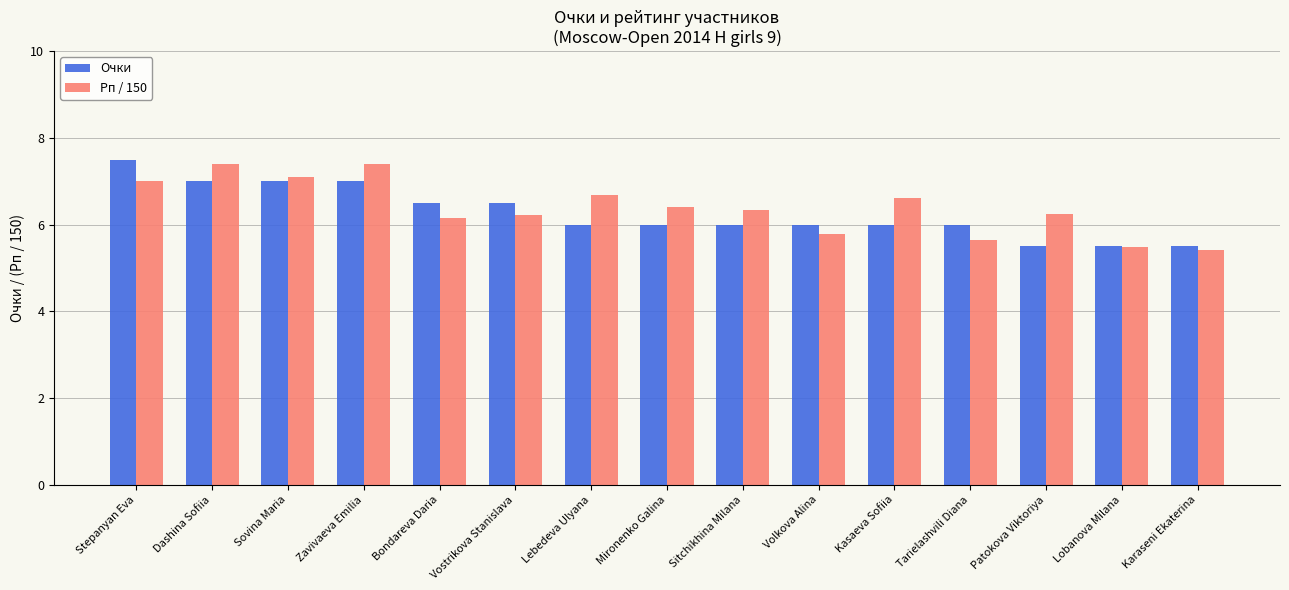

What is the spread (max minus min) of values at Sitchikhina Milana?

0.3